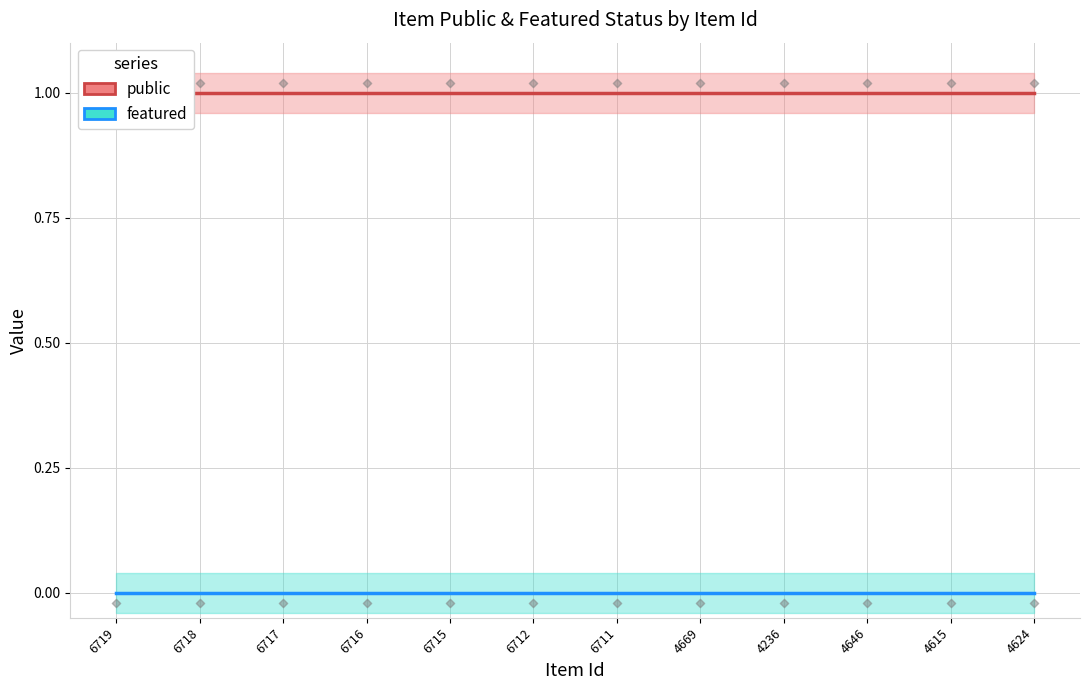

What is the total value across all series at 4236?

1